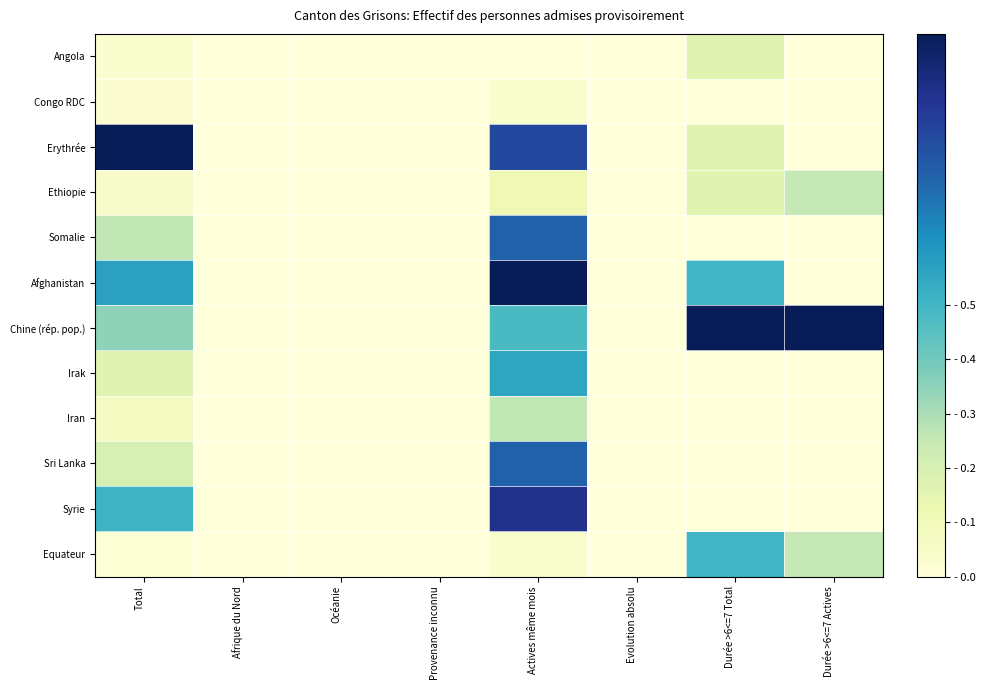

Which has a higher value, Actives même mois or Provenance inconnu?

Actives même mois